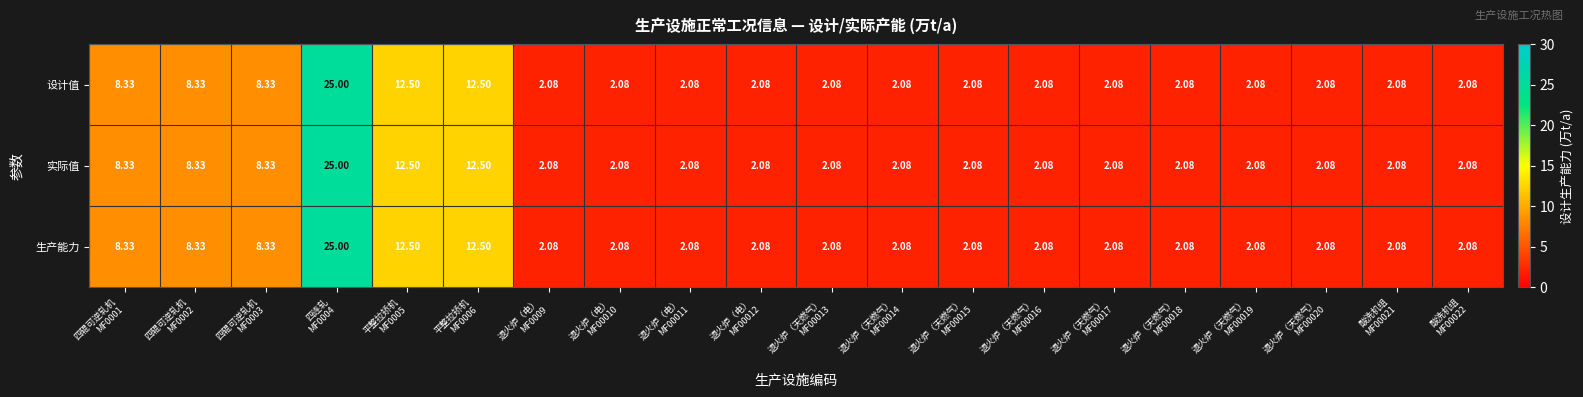

How many categories are shown in the chart?

20